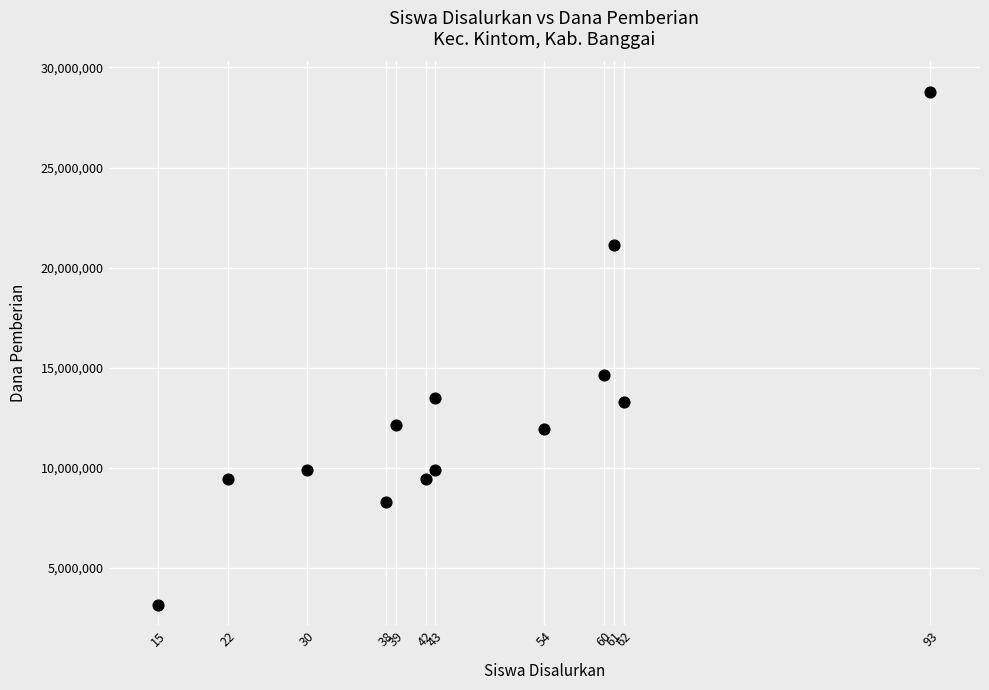

What is the range of X values (max minus min)?

78